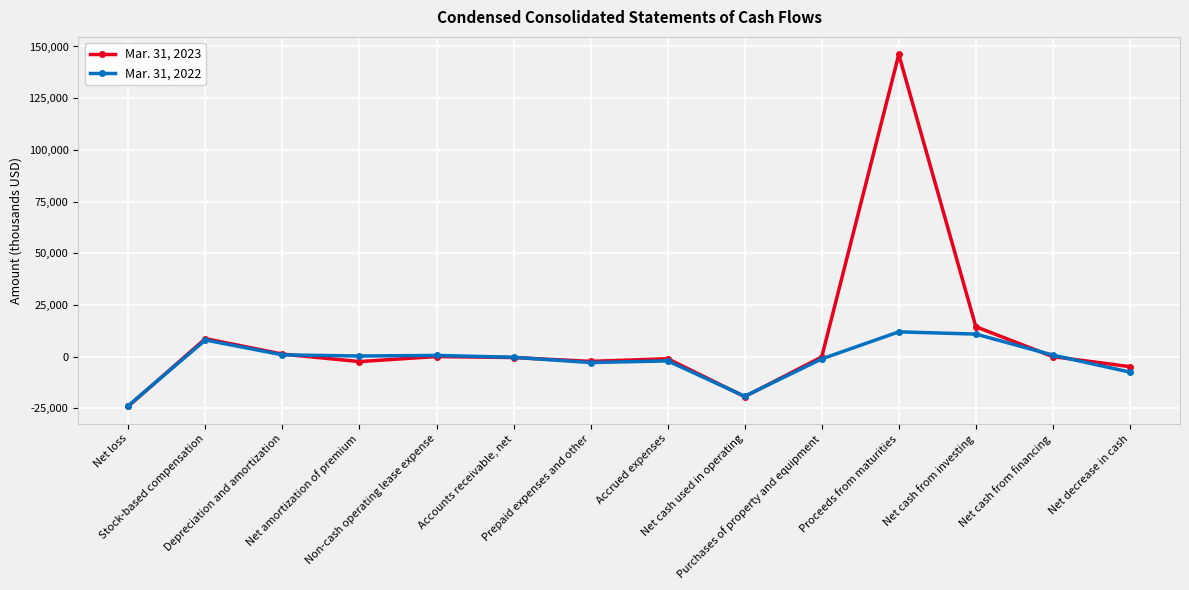

How many lines are shown in the chart?

2